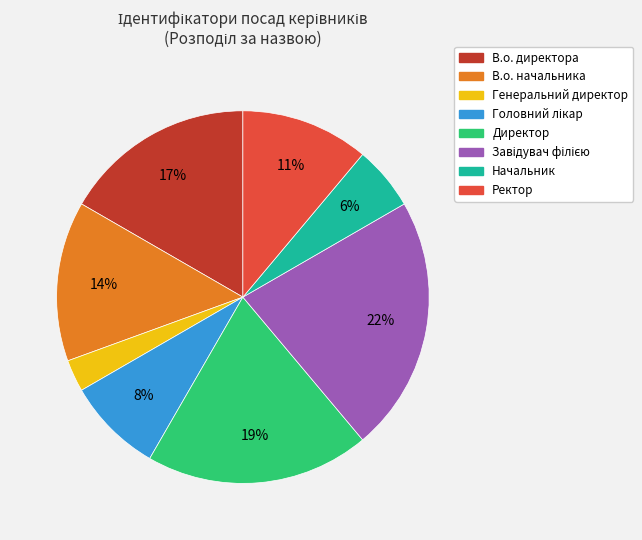

How many slices are in this pie chart?

8